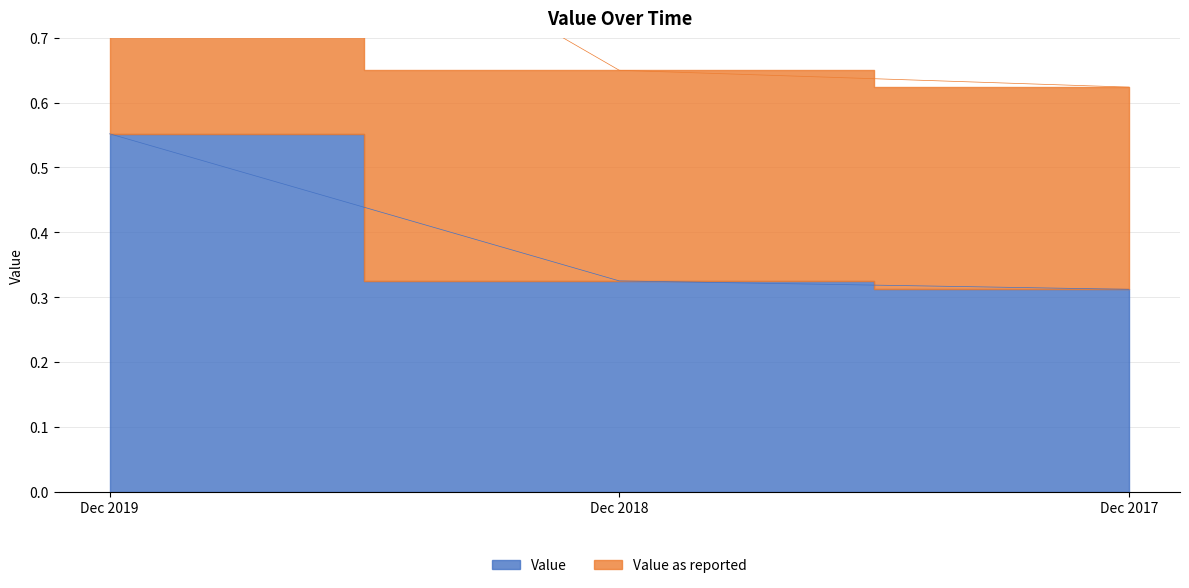

What is the maximum value shown in the chart?

1.1